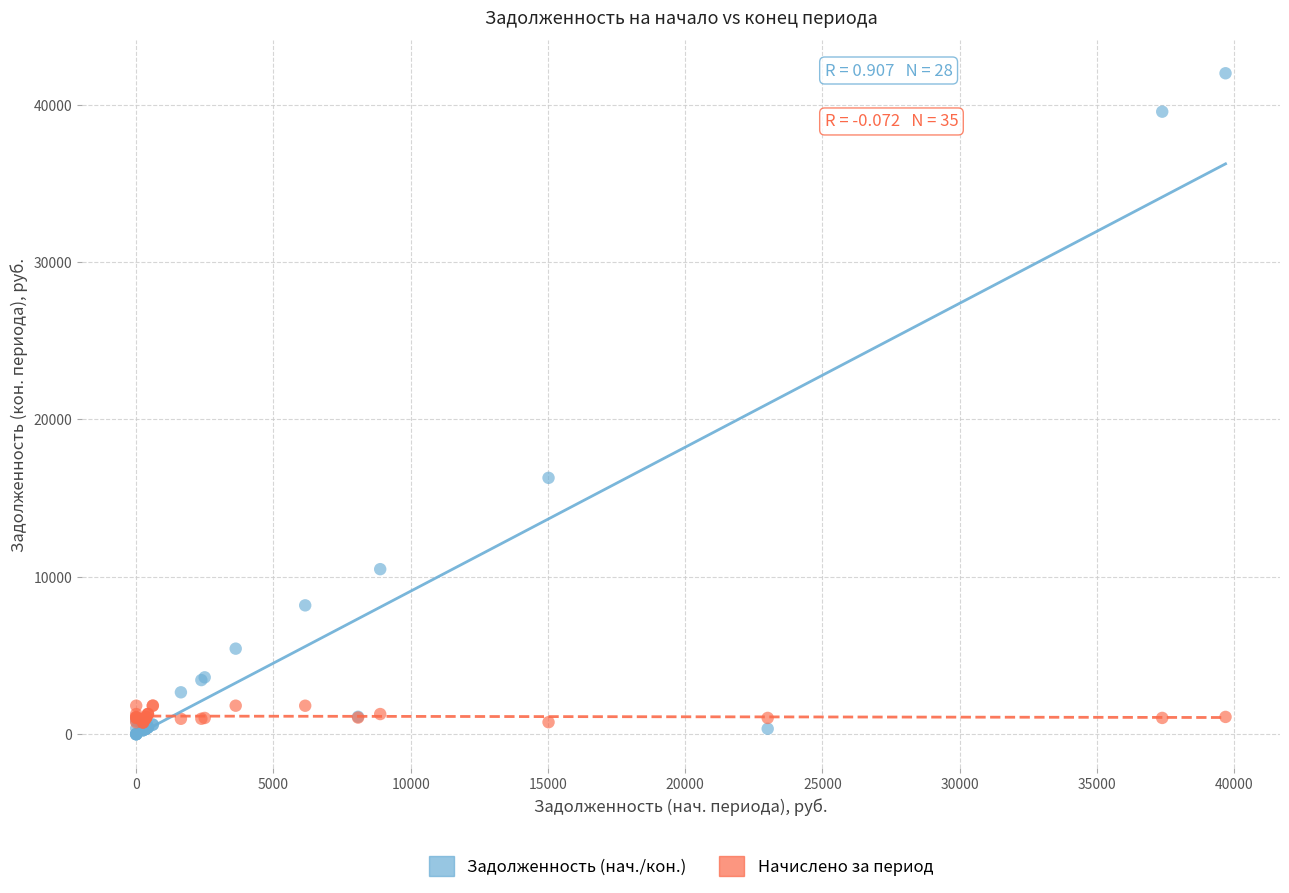

Across all series, what Y value is closest to 20998?

16287.2